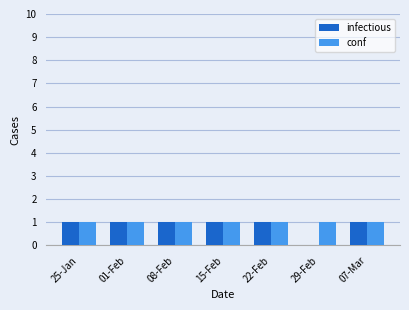

The value of conf at 22-Feb is 1. True or false?

True